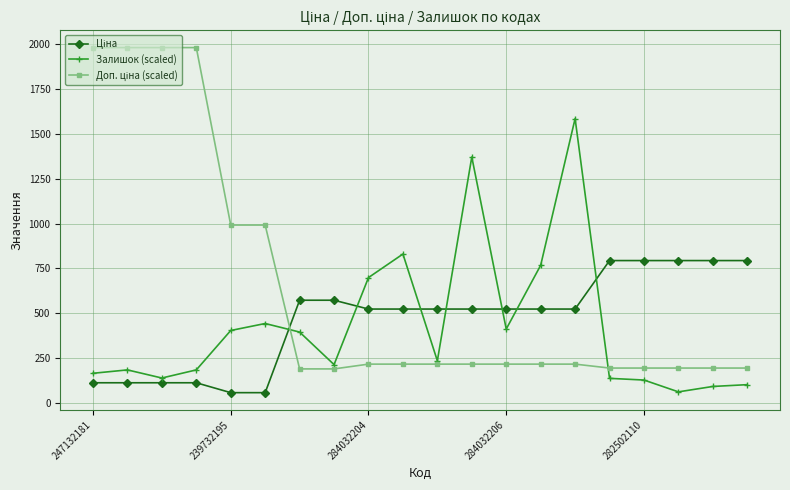

Does the chart have visible grid lines?

Yes